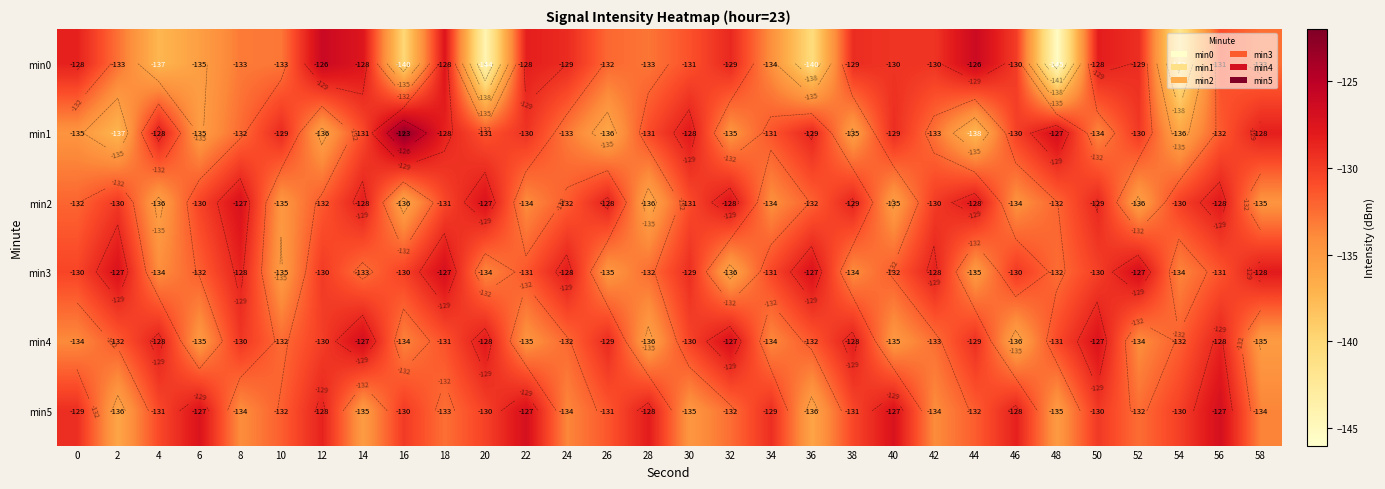

True or false: min4 has a value of -213.4 at 38.

False